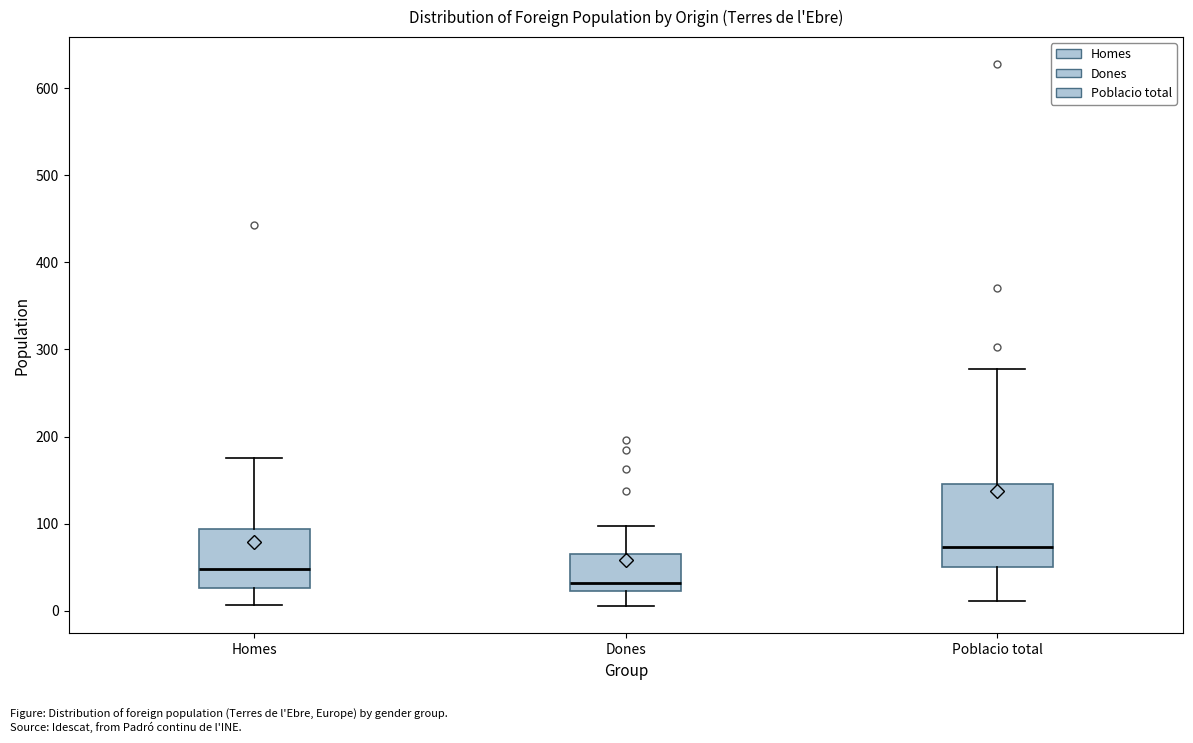

Reading left to right, transcribe this box plot: for each box, give where its median line is, the range the box spans, and where its two whiskers end, as read against the y-axis. The values are not printed on the chart, so give them approximately, as read against the axis.

Homes: median 50, box 30 to 90, whiskers 10 to 180
Dones: median 30, box 20 to 70, whiskers 10 to 100
Poblacio total: median 70, box 50 to 150, whiskers 10 to 280